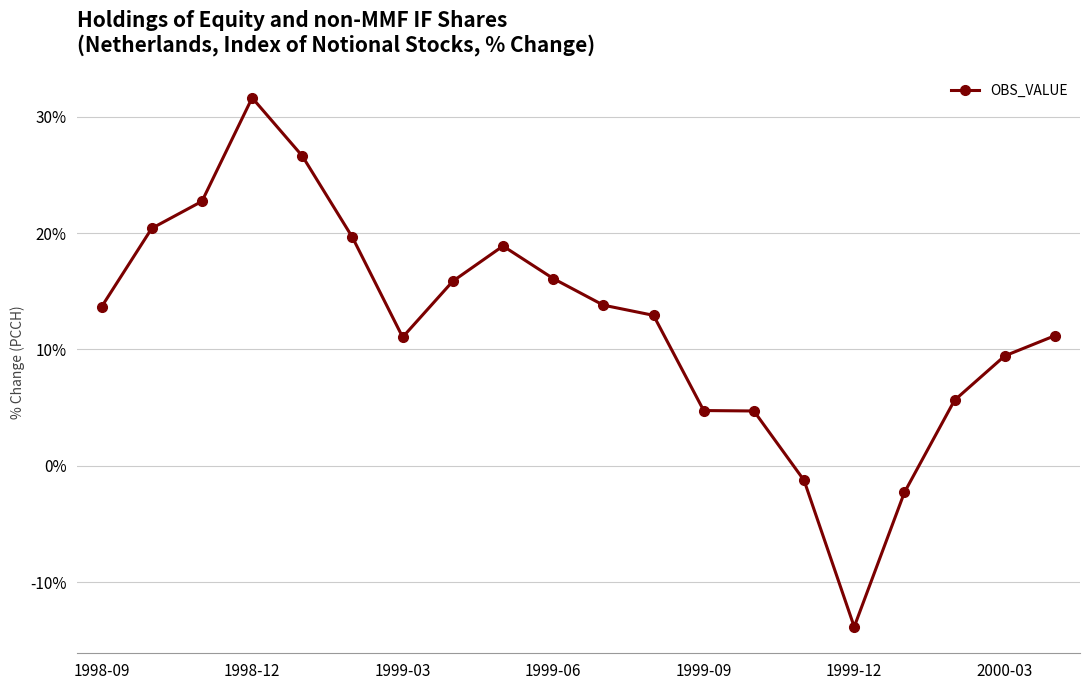

True or false: there are more than 1 points higher than both neighbors.

True